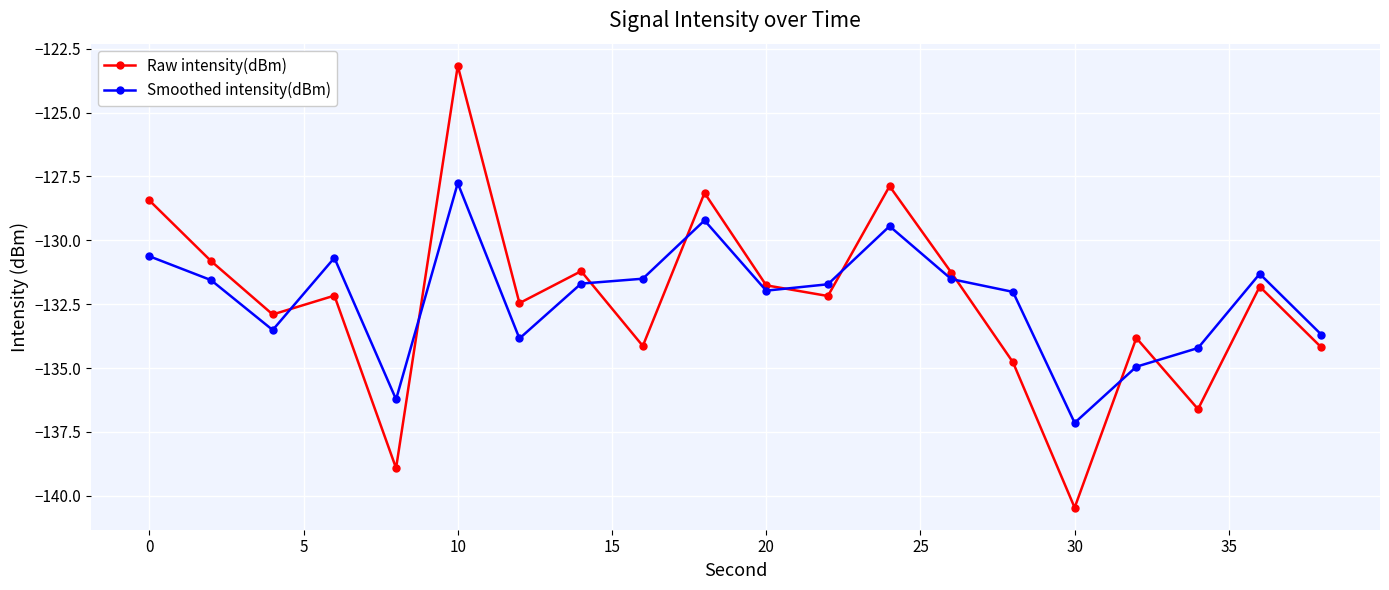

Rank the series by their maximum value, from highest to lowest.

Raw intensity(dBm), Smoothed intensity(dBm)